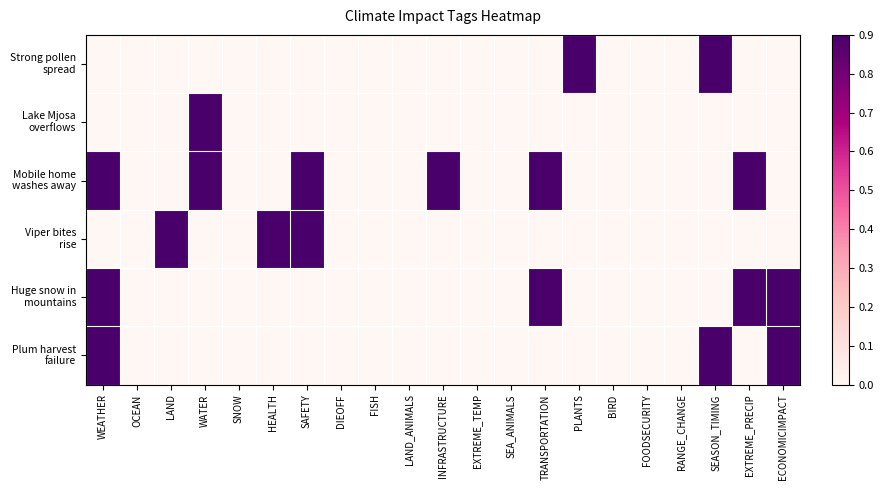

Which series has the largest total across all categories?

Mobile home washes away